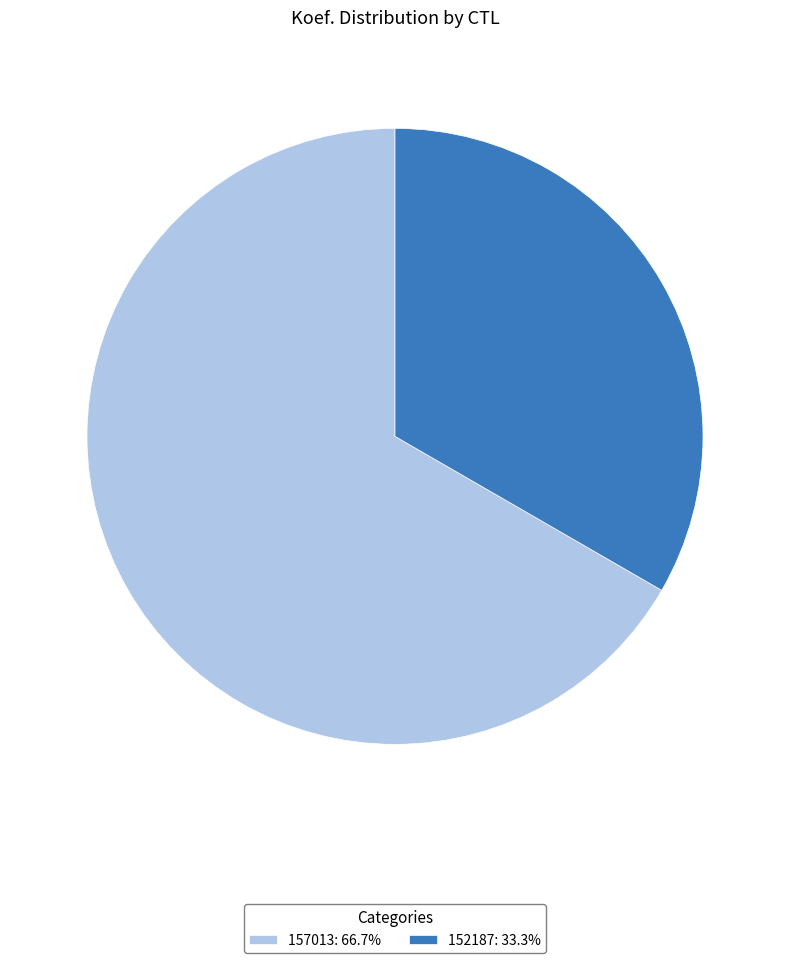

Which category has the biggest portion of the pie?

157013